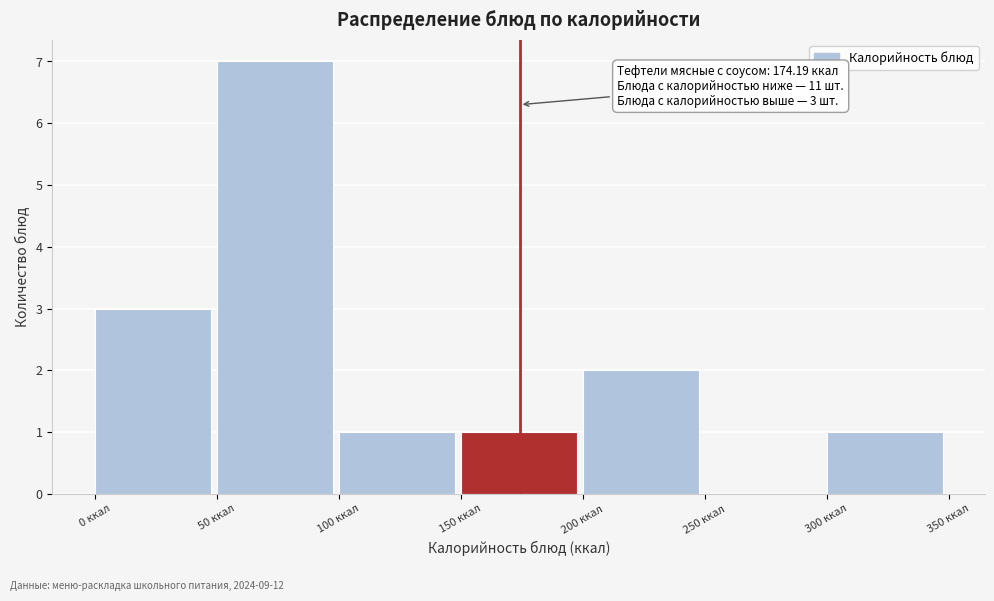

Over which range of the x-axis is the bar tallest?

50 to 100